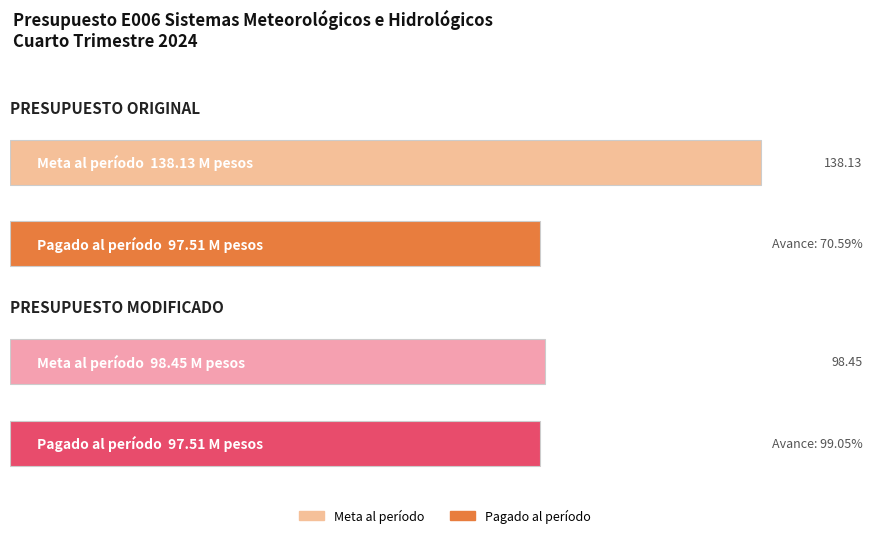

What is the approximate value of Pagado al período (Millones de pesos) at PRESUPUESTO ORIGINAL?

97.5